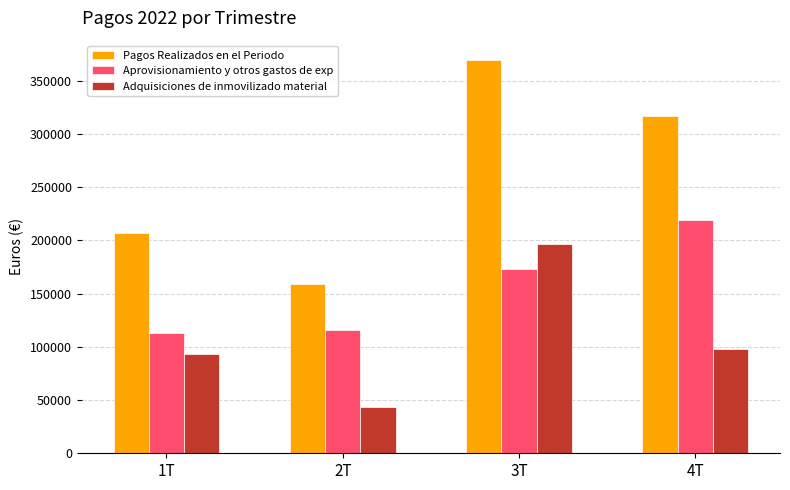

True or false: Pagos Realizados en el Periodo has a value of 159305.4 at 2T.

True